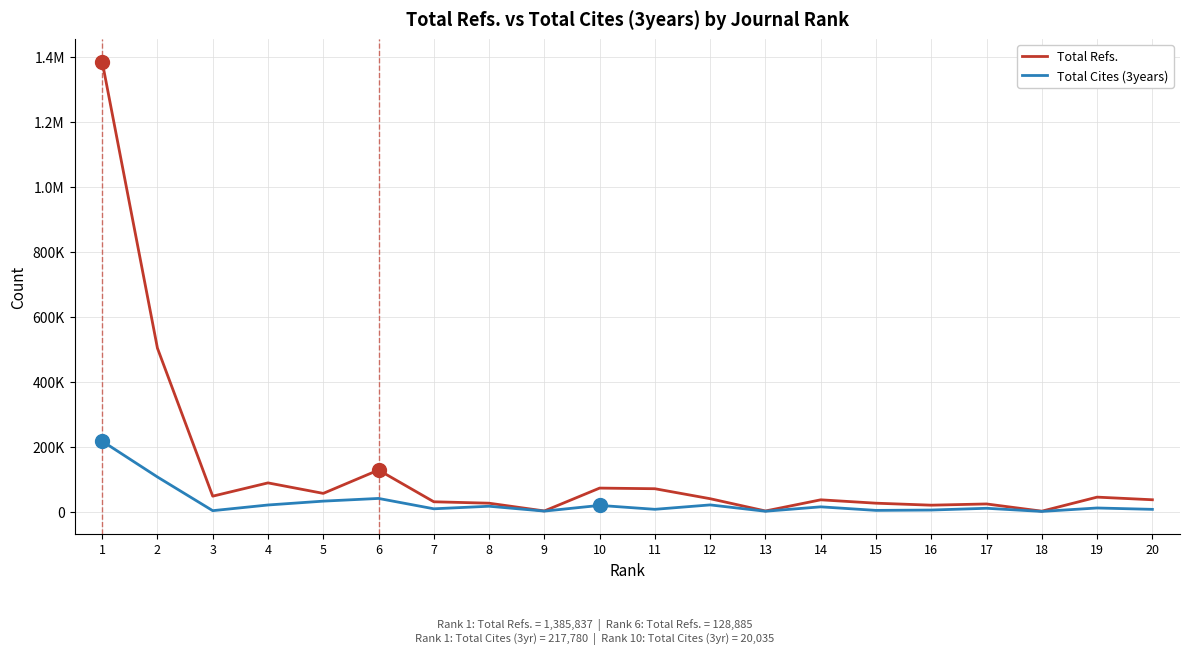

What are all the series names shown in the legend?

Total Refs., Total Cites (3years)